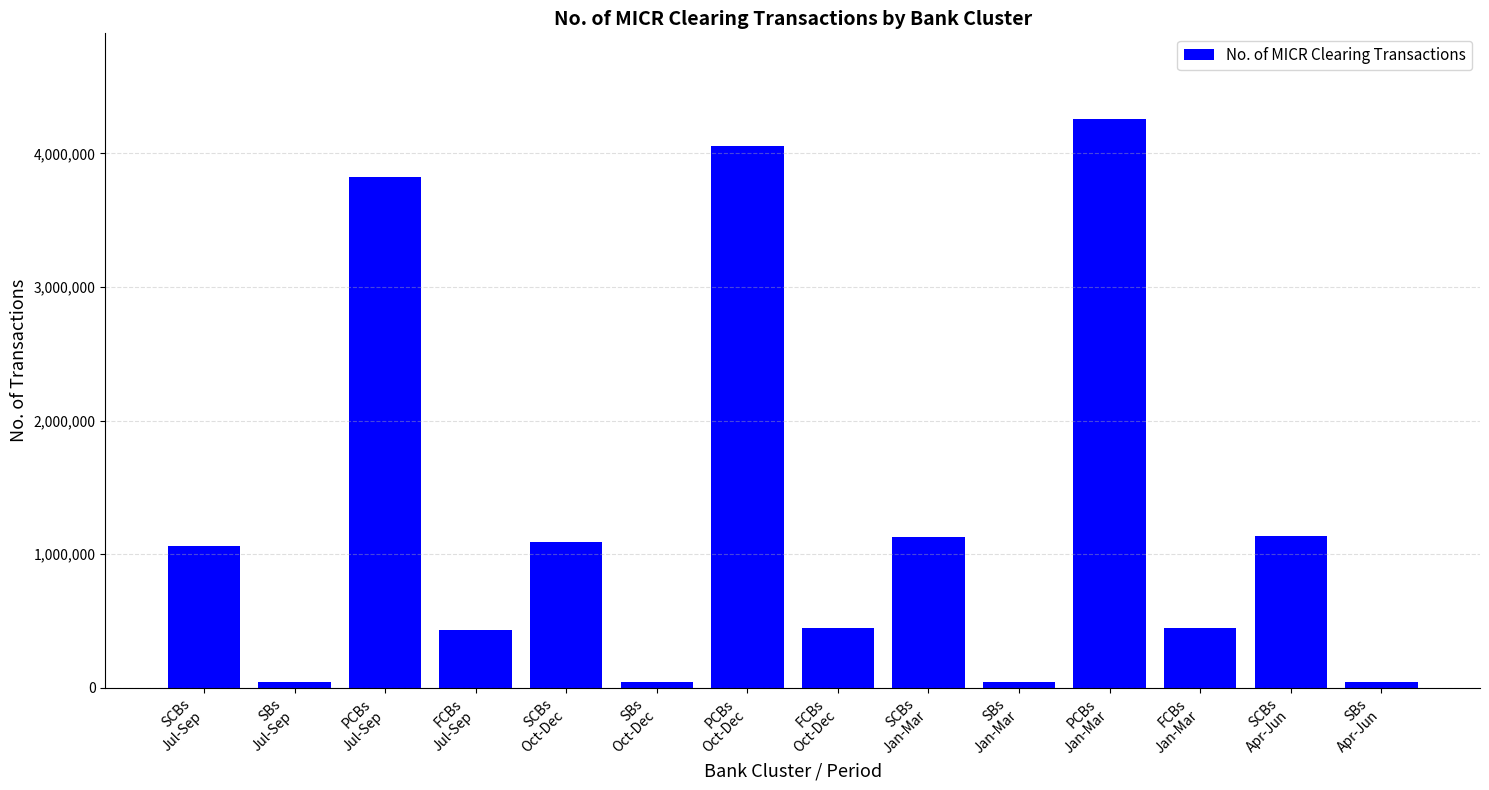

What is the label of the 4th bar from the right?

PCBs
Jan-Mar